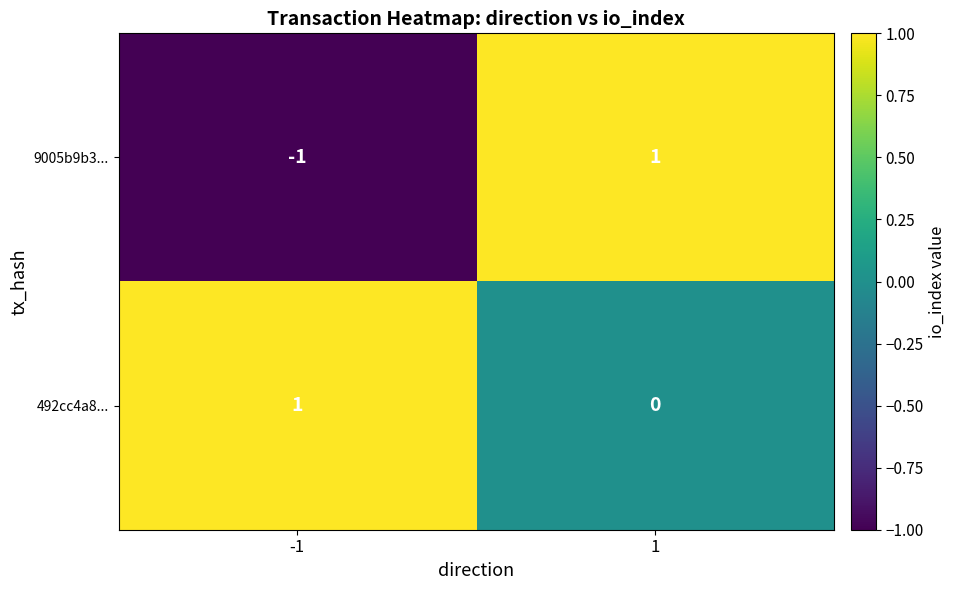

Which series has the largest range (max minus min)?

9005b9b3...